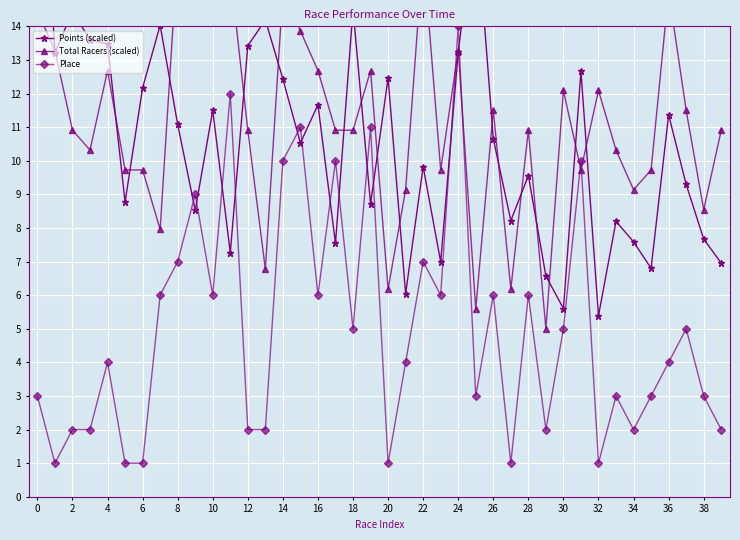

What is the value of the Total Racers (scaled) point at the 4th from the left?

10.3